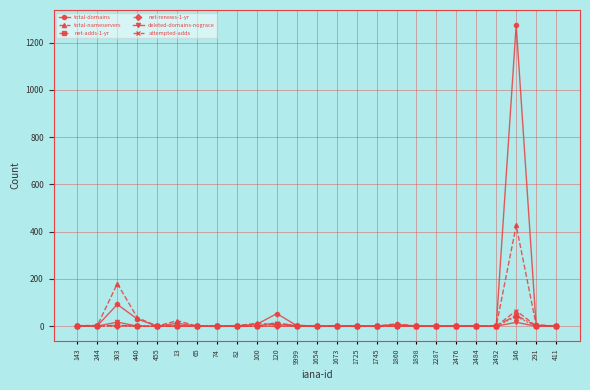

What is the total value across all series at 440?

66